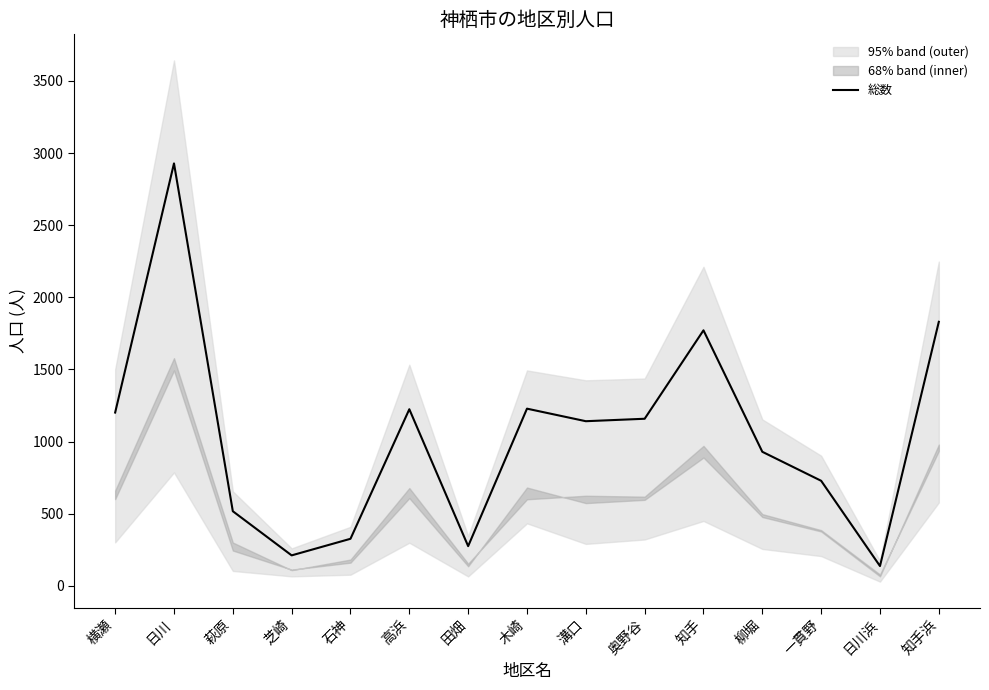

At which label is the value closest to 1532?

知手